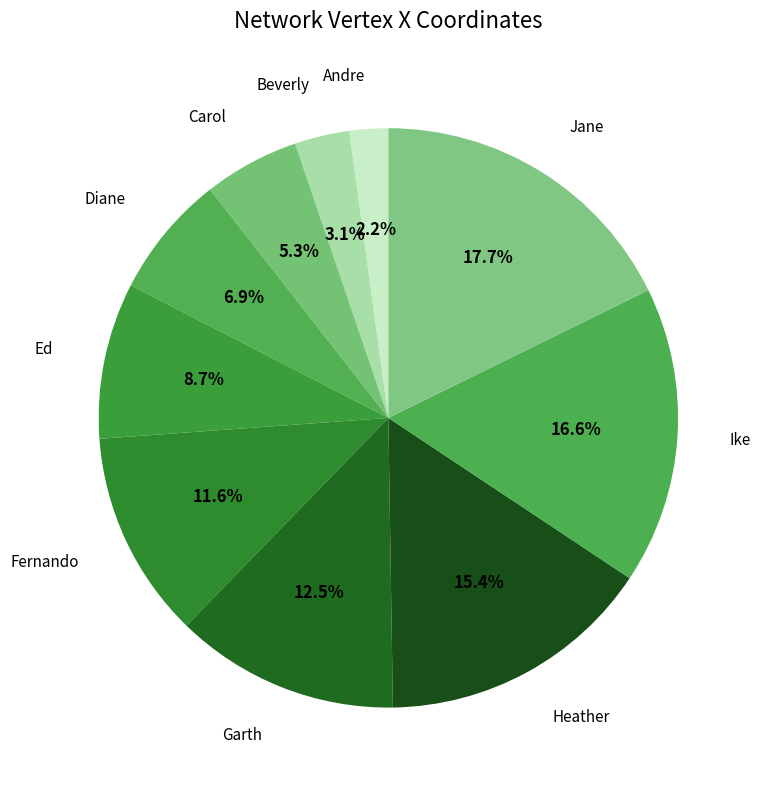

Count the number of slices in the pie.

10